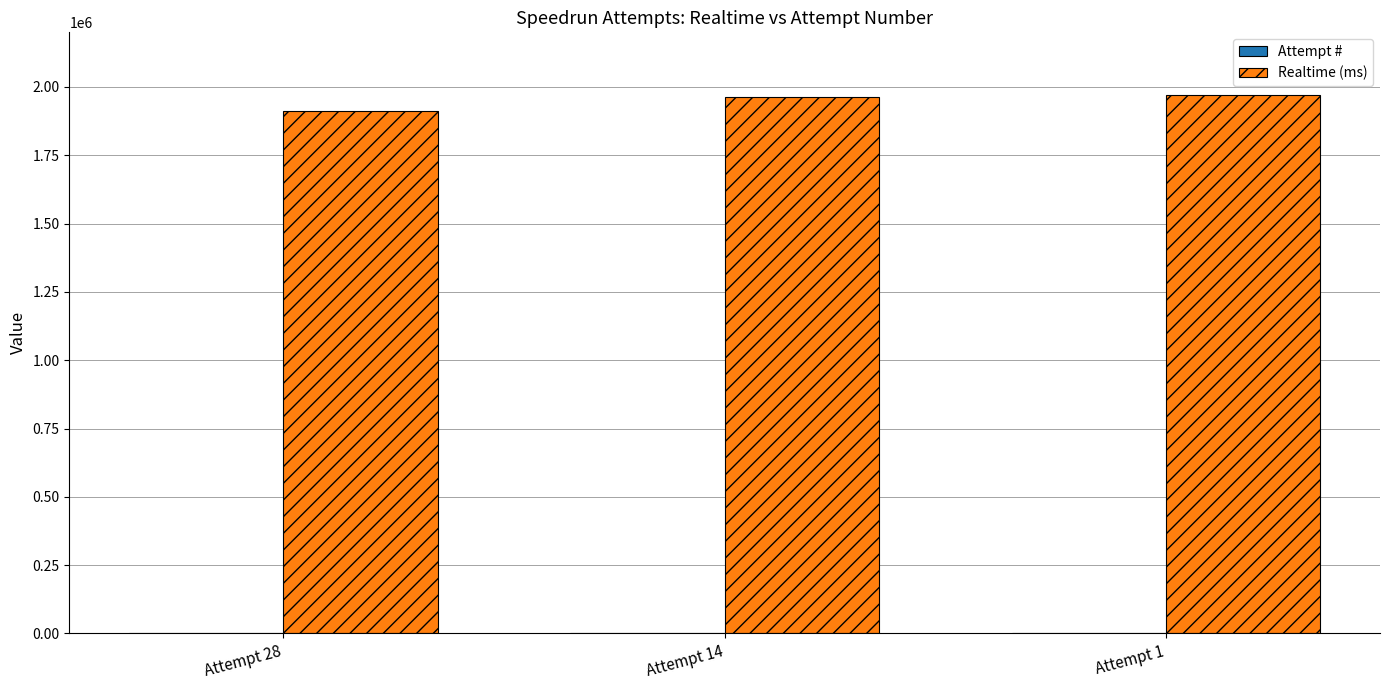

Which series has the largest total across all categories?

Realtime (ms)